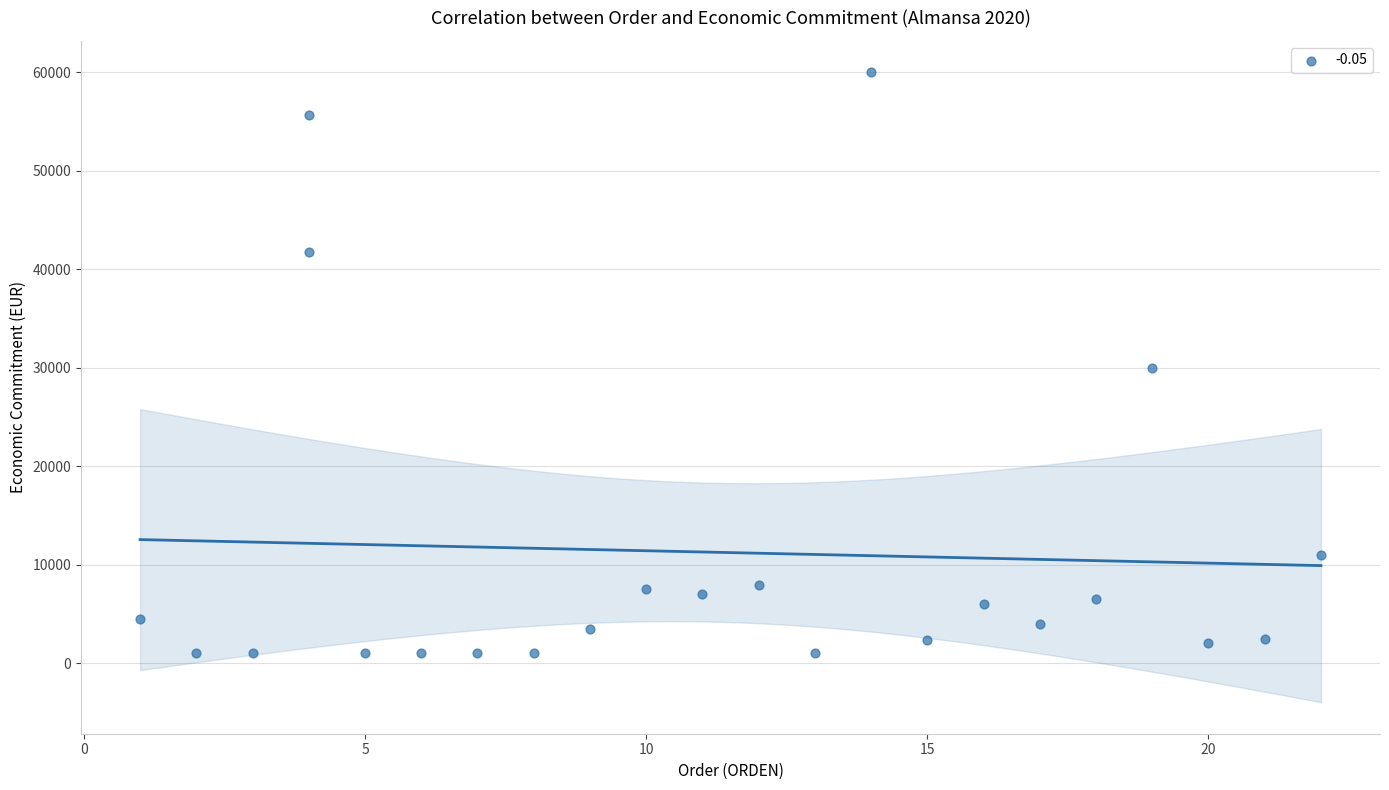

What is the range of Y values (max minus min)?

59000